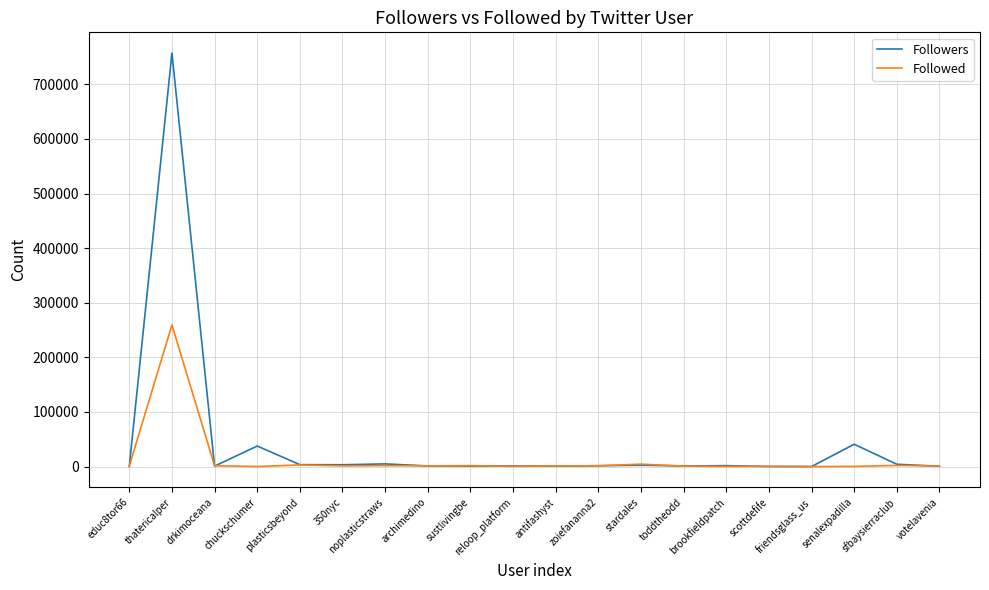

At which label does Followed first exceed 1308?

thatericalper